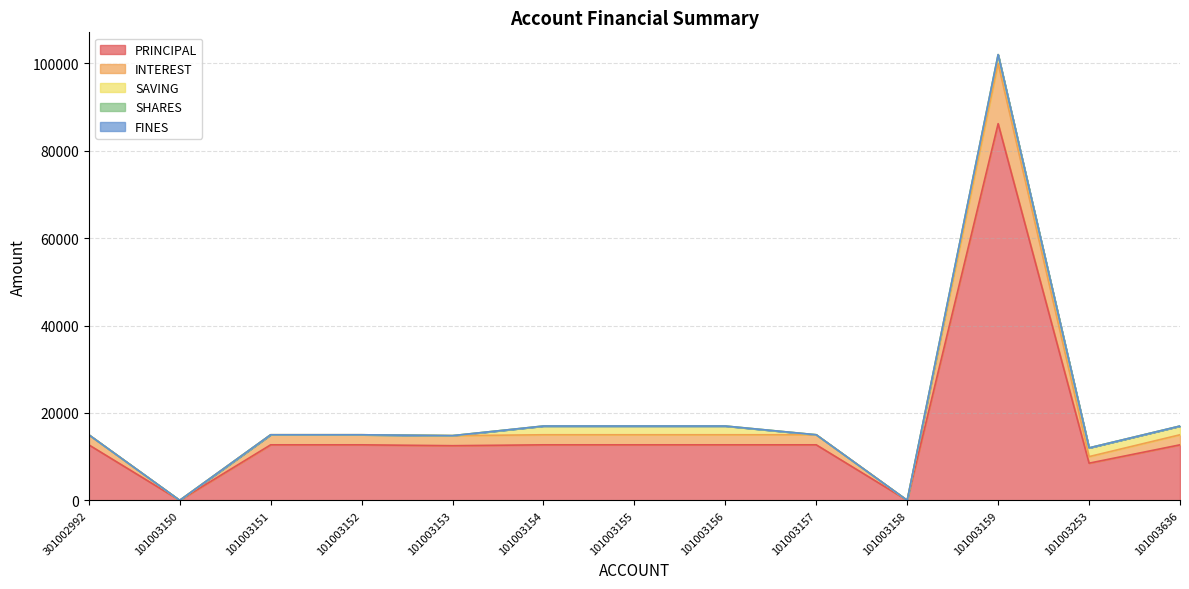

Reading right to left, list all the values displayed in this chart.

PRINCIPAL: 101003636=12700	101003253=8500	101003159=86200	101003158=0	101003157=12700	101003156=12700	101003155=12700	101003154=12700	101003153=12500	101003152=12700	101003151=12700	101003150=0	301002992=12700
INTEREST: 101003636=2300	101003253=1500	101003159=13800	101003158=0	101003157=2300	101003156=2300	101003155=2300	101003154=2300	101003153=2300	101003152=2300	101003151=2300	101003150=0	301002992=2300
SAVING: 101003636=2000	101003253=2000	101003159=2000	101003158=0	101003157=0	101003156=2000	101003155=2000	101003154=2000	101003153=0	101003152=0	101003151=0	101003150=0	301002992=0
SHARES: 101003636=0	101003253=0	101003159=0	101003158=0	101003157=0	101003156=0	101003155=0	101003154=0	101003153=0	101003152=0	101003151=0	101003150=0	301002992=0
FINES: 101003636=0	101003253=0	101003159=0	101003158=0	101003157=0	101003156=0	101003155=0	101003154=0	101003153=0	101003152=0	101003151=0	101003150=0	301002992=0